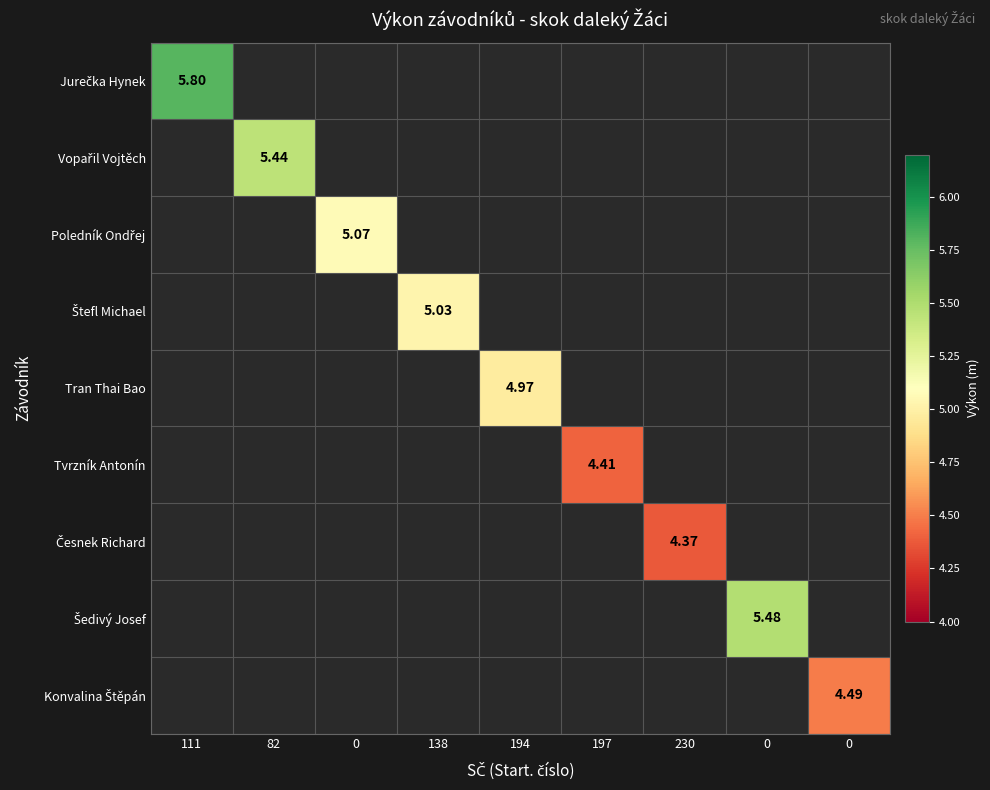

How many values in Poledník Ondřej are above zero?

1